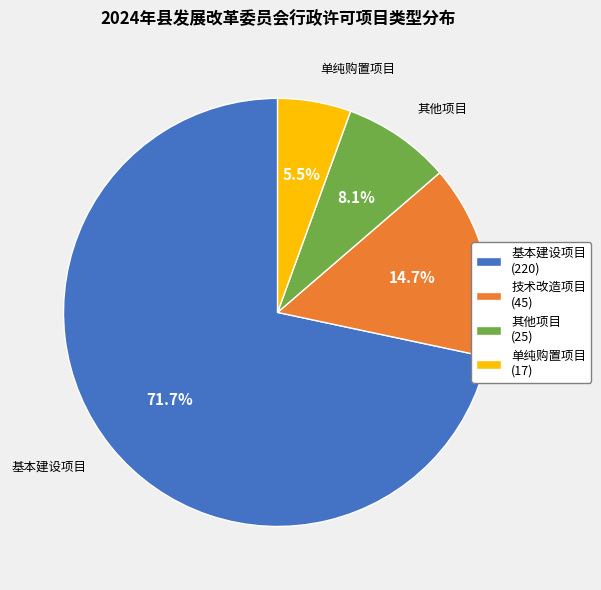

Is it true that 其他项目 is 2% of the pie?

False